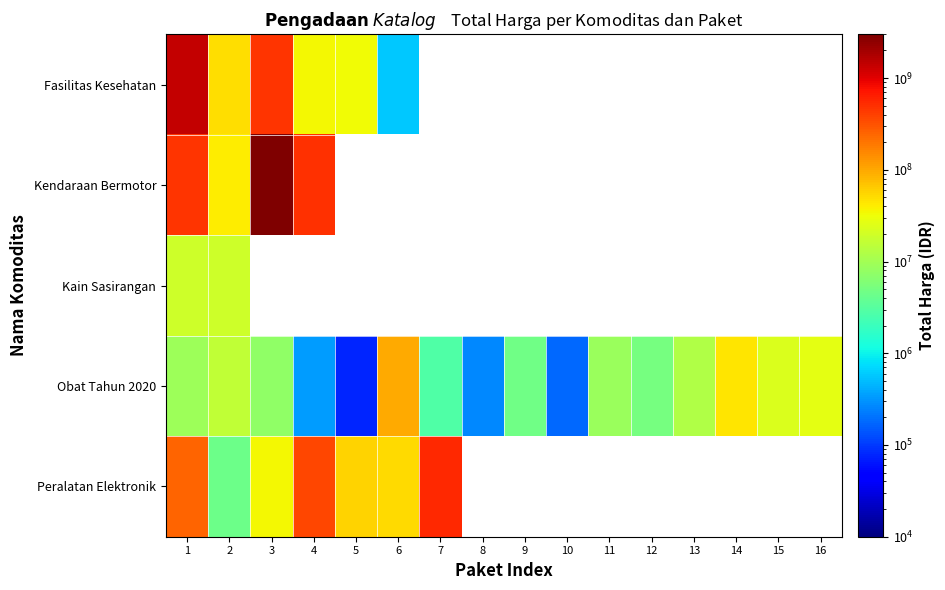

At which category does the chart reach its minimum across all series?

5